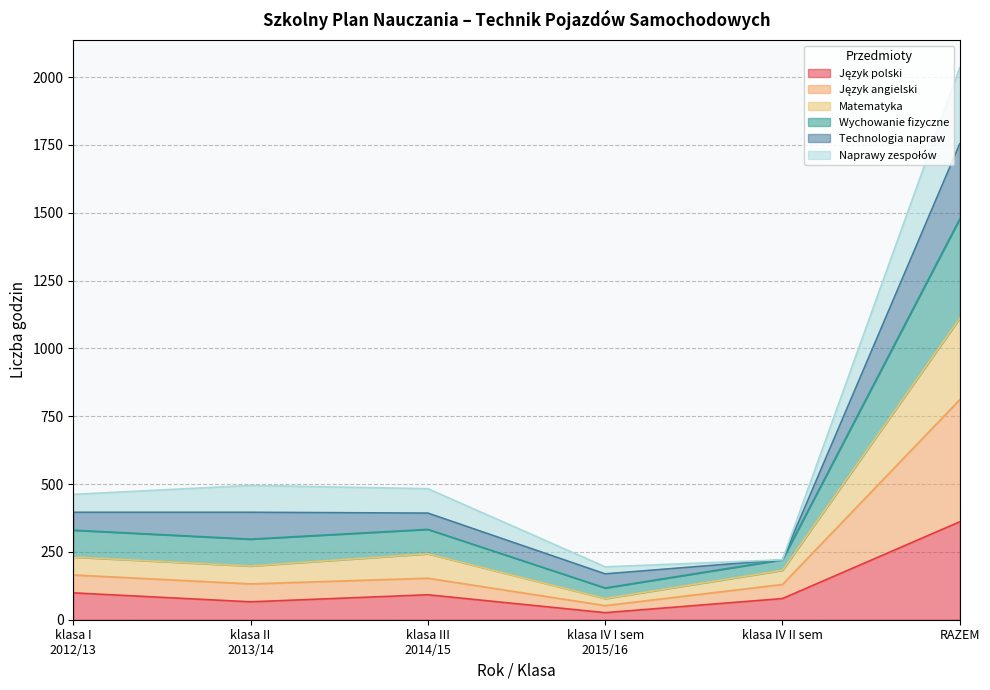

What is the label of the 2nd point from the left?

klasa II
2013/14